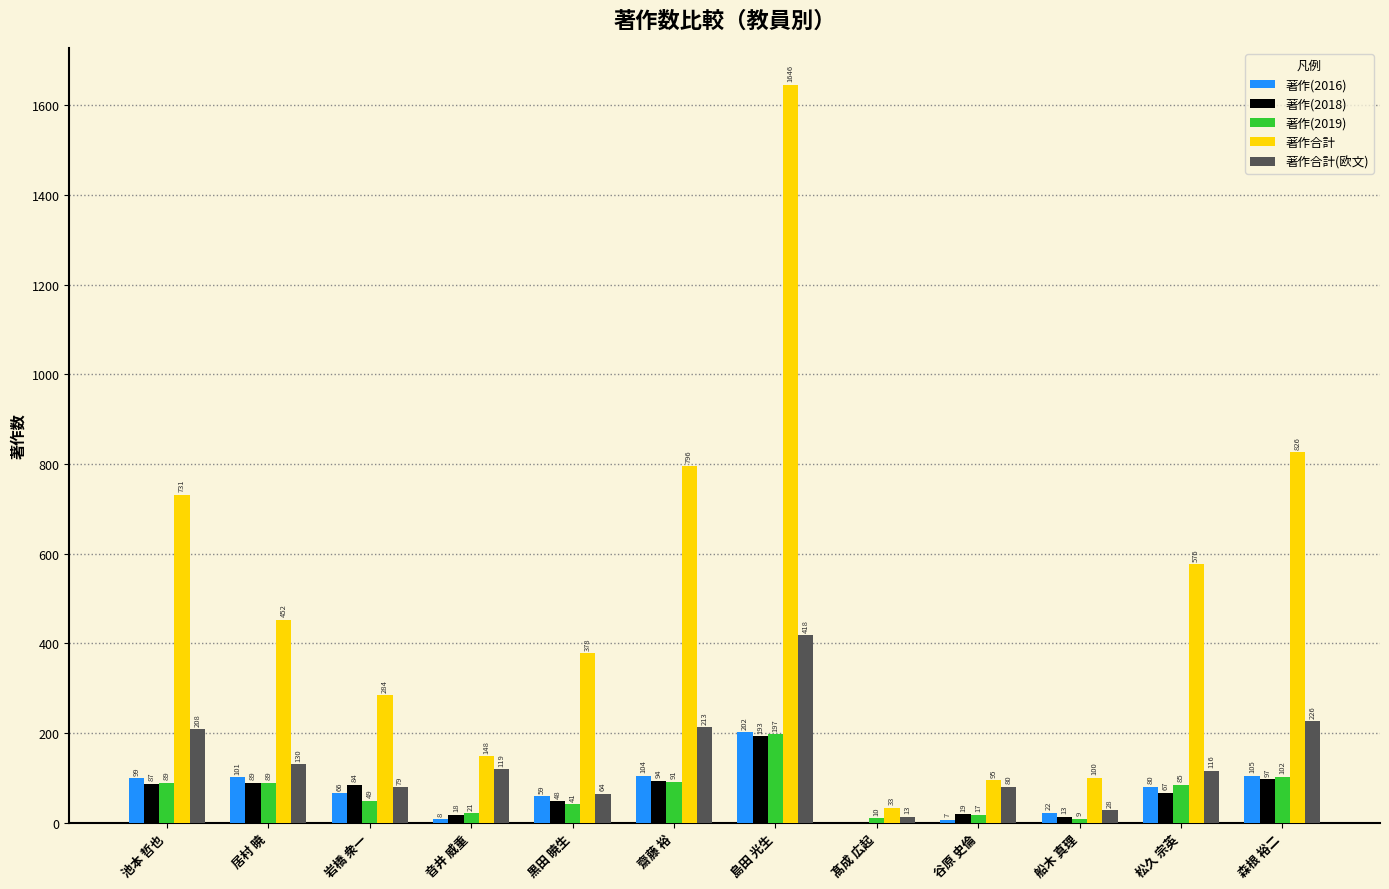

Where is 著作(2018) nearest to the value 96?

森根 裕二